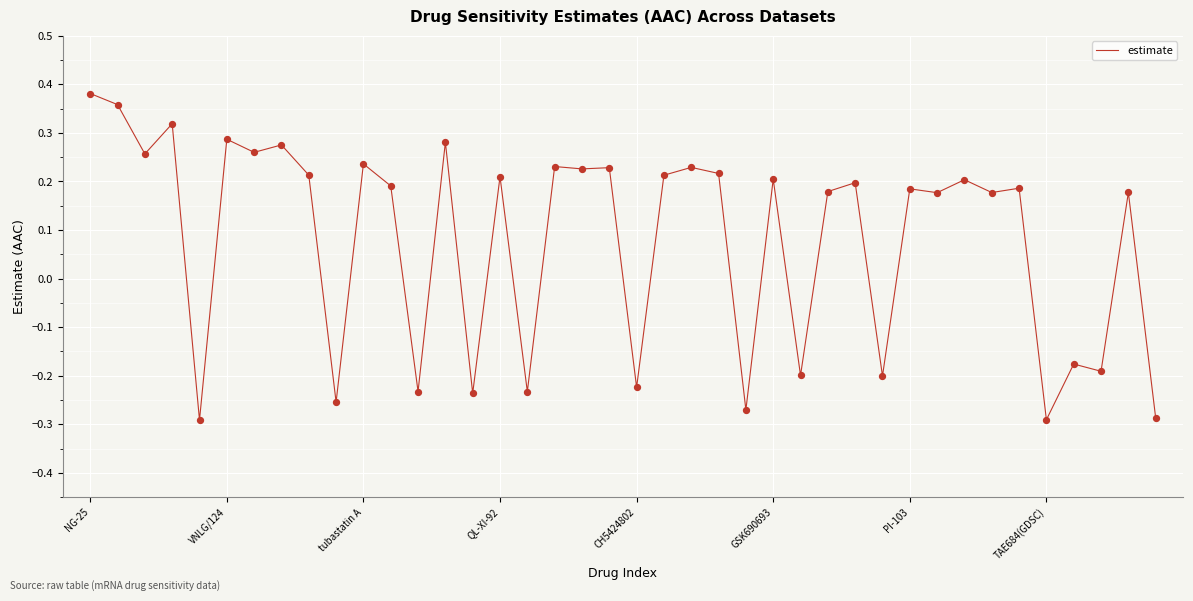

What is the difference between the maximum and minimum values?

0.7